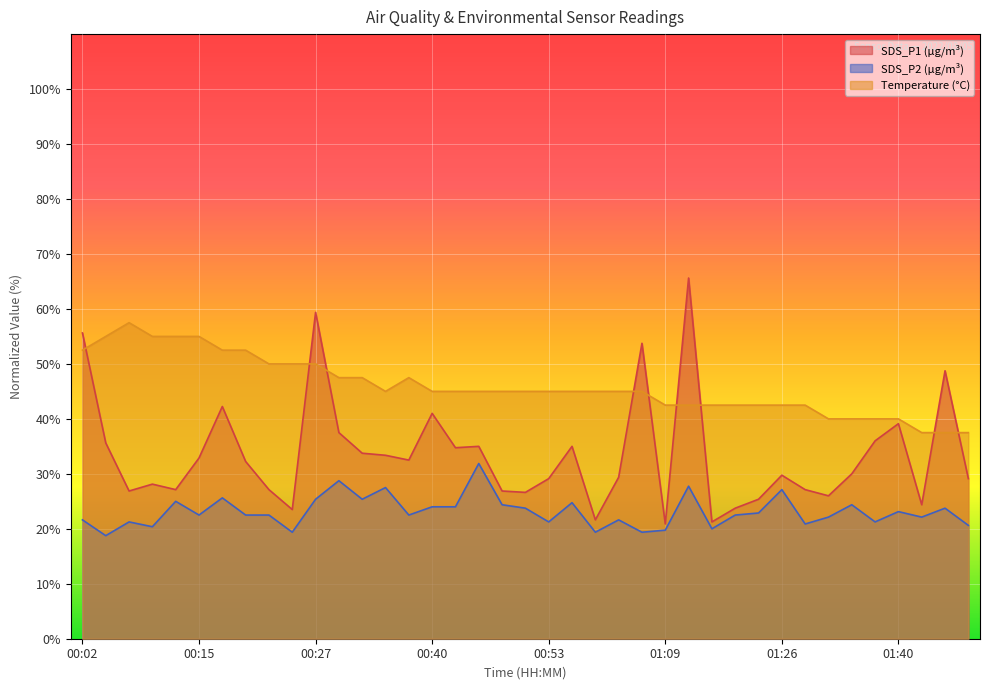

Which series changed the most between 00:12 and 01:47?

Temp